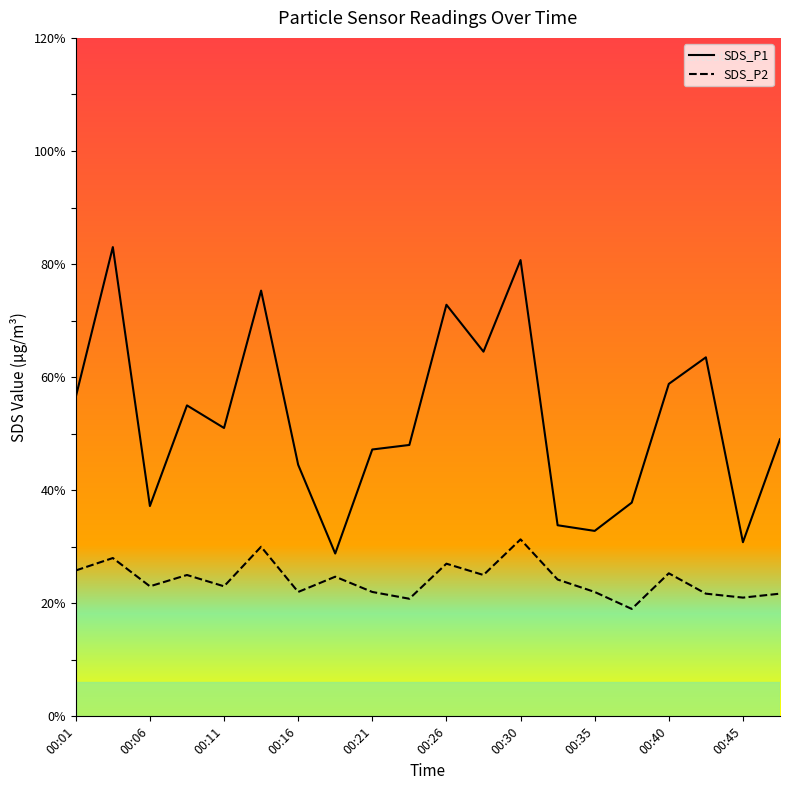

What is the total value across all series at 00:23?

6.9